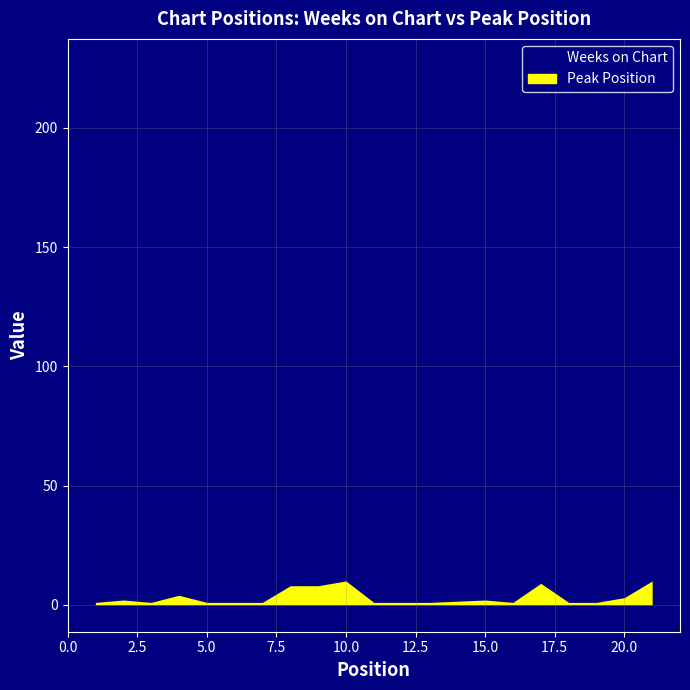

Reading left to right, transcribe all the data shown in this chart.

Weeks on Chart: 22	6	180	16	12	49	226	78	15	1	54	153	5	78	16	68	12	100	156	36
Peak Position: 1	2	1	4	1	1	1	8	8	10	1	1	1	2	1	9	1	1	3	10